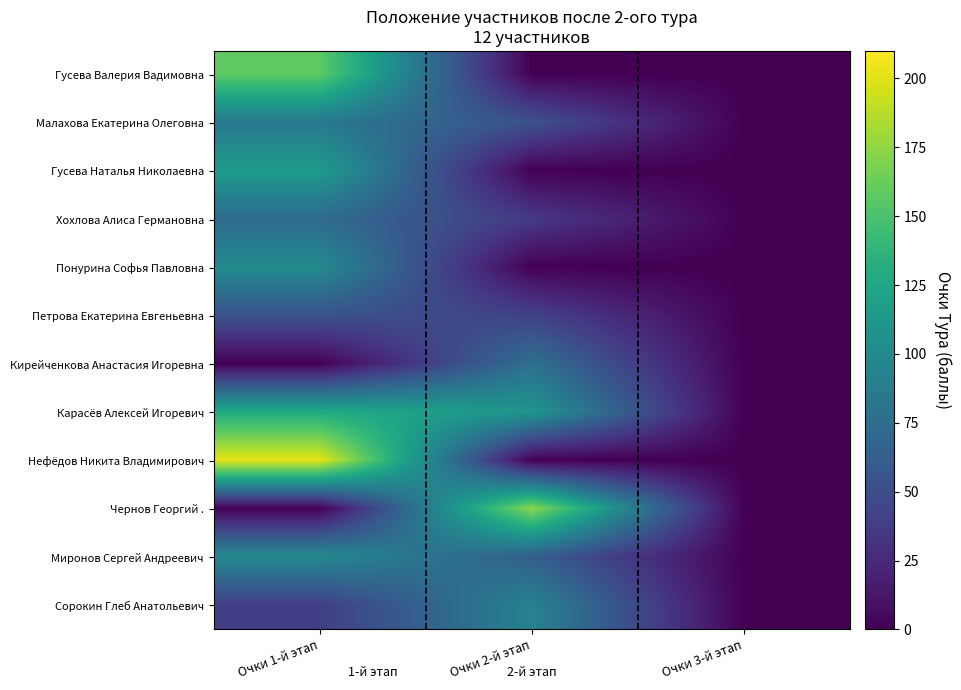

Reading left to right, transcribe all the data shown in this chart.

Гусева Валерия Вадимовна: Очки 1-й этап=157.8	Очки 2-й этап=0.0	Очки 3-й этап=0.0
Малахова Екатерина Олеговна: Очки 1-й этап=84.7	Очки 2-й этап=52.5	Очки 3-й этап=0.0
Гусева Наталья Николаевна: Очки 1-й этап=115.5	Очки 2-й этап=0.0	Очки 3-й этап=0.0
Хохлова Алиса Германовна: Очки 1-й этап=73.2	Очки 2-й этап=35.6	Очки 3-й этап=0.0
Понурина Софья Павловна: Очки 1-й этап=100.1	Очки 2-й этап=0.0	Очки 3-й этап=0.0
Петрова Екатерина Евгеньевна: Очки 1-й этап=53.9	Очки 2-й этап=41.2	Очки 3-й этап=0.0
Кирейченкова Анастасия Игоревна: Очки 1-й этап=0.0	Очки 2-й этап=76.9	Очки 3-й этап=0.0
Карасёв Алексей Игоревич: Очки 1-й этап=127.7	Очки 2-й этап=109.8	Очки 3-й этап=0.0
Нефёдов Никита Владимирович: Очки 1-й этап=201.4	Очки 2-й этап=0.0	Очки 3-й этап=0.0
Чернов Георгий .: Очки 1-й этап=0.0	Очки 2-й этап=173.2	Очки 3-й этап=0.0
Миронов Сергей Андреевич: Очки 1-й этап=98.2	Очки 2-й этап=63.4	Очки 3-й этап=0.0
Сорокин Глеб Анатольевич: Очки 1-й этап=38.7	Очки 2-й этап=93.0	Очки 3-й этап=0.0